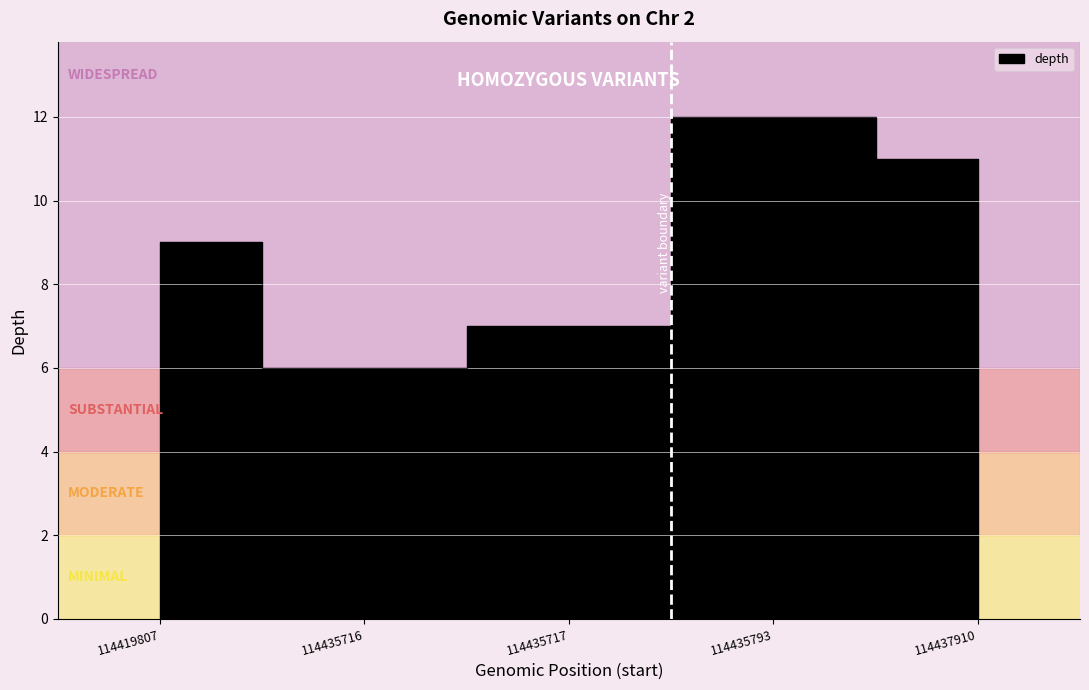

Where is the first local maximum?

114435793